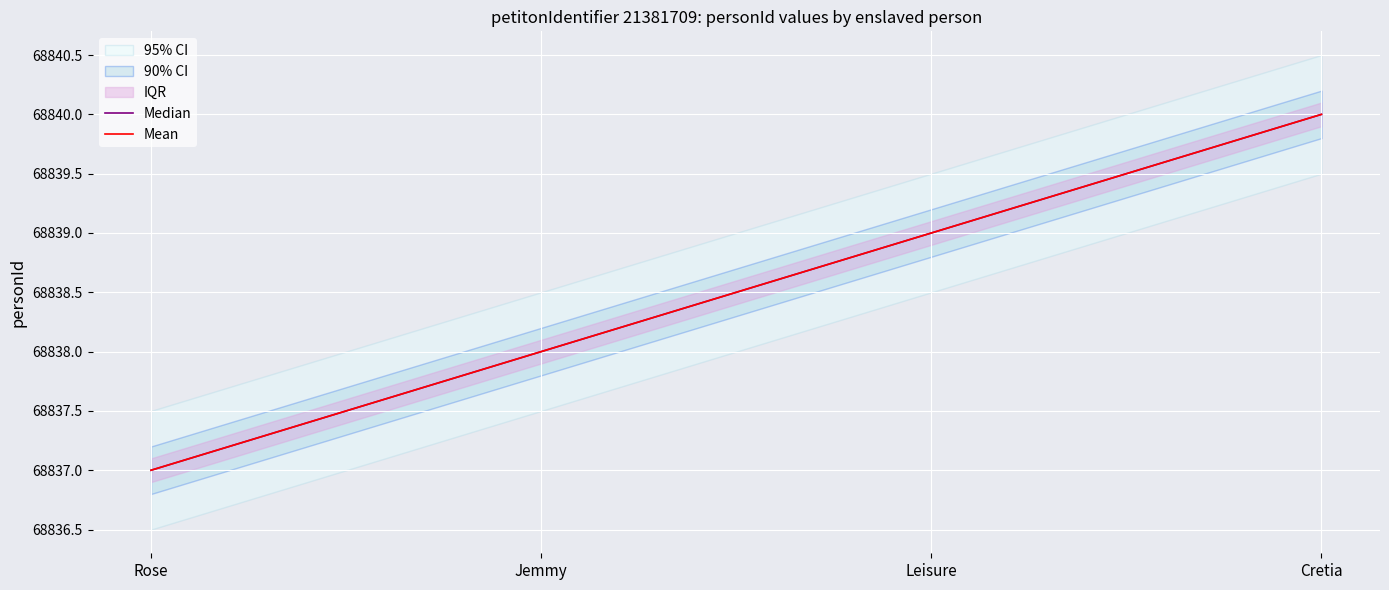

What position from the left is Rose?

1